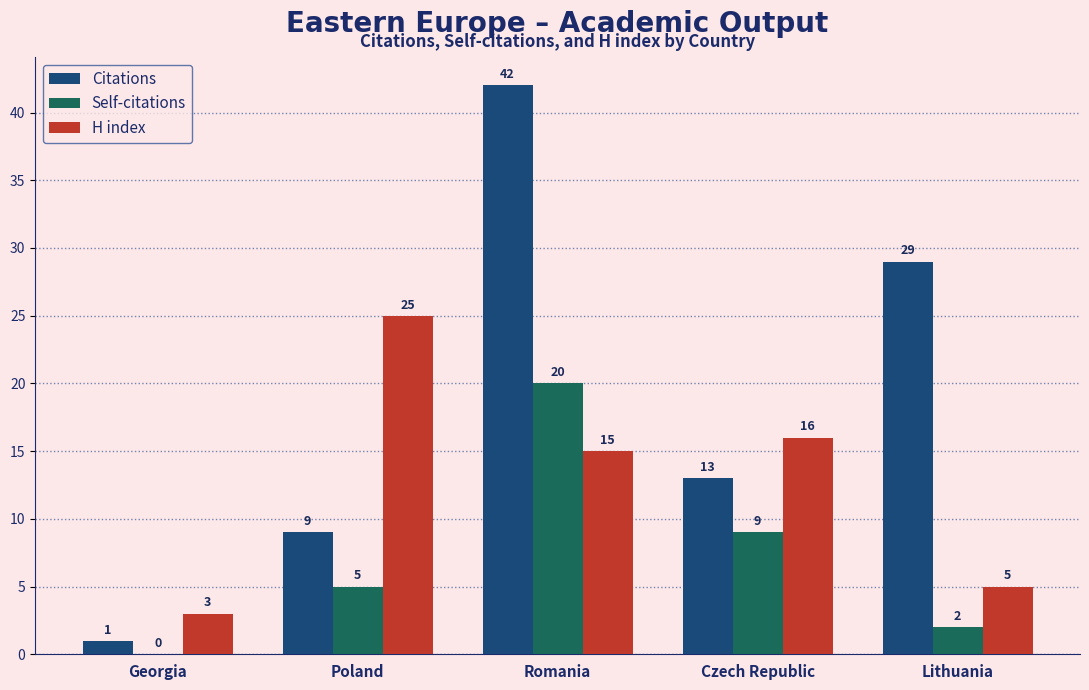

Reading left to right, list all the values displayed in this chart.

Citations: 1	9	42	13	29
Self-citations: 0	5	20	9	2
H index: 3	25	15	16	5